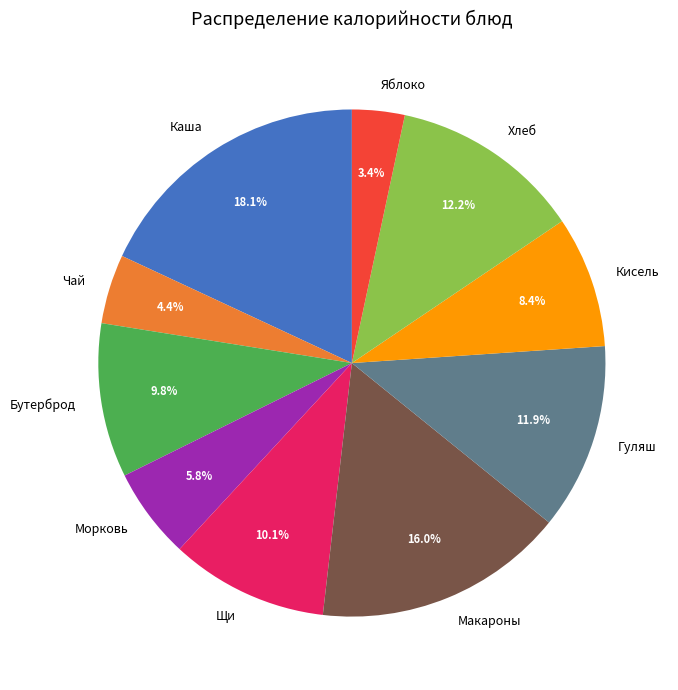

Which slice is the smallest?

Яблоко